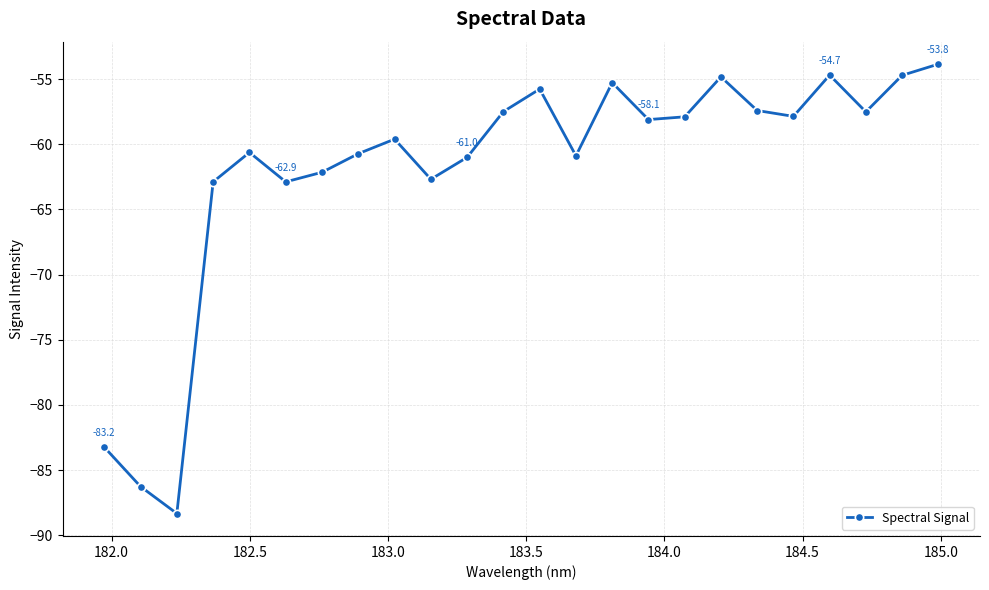

What is the minimum value shown in the chart?

-88.3